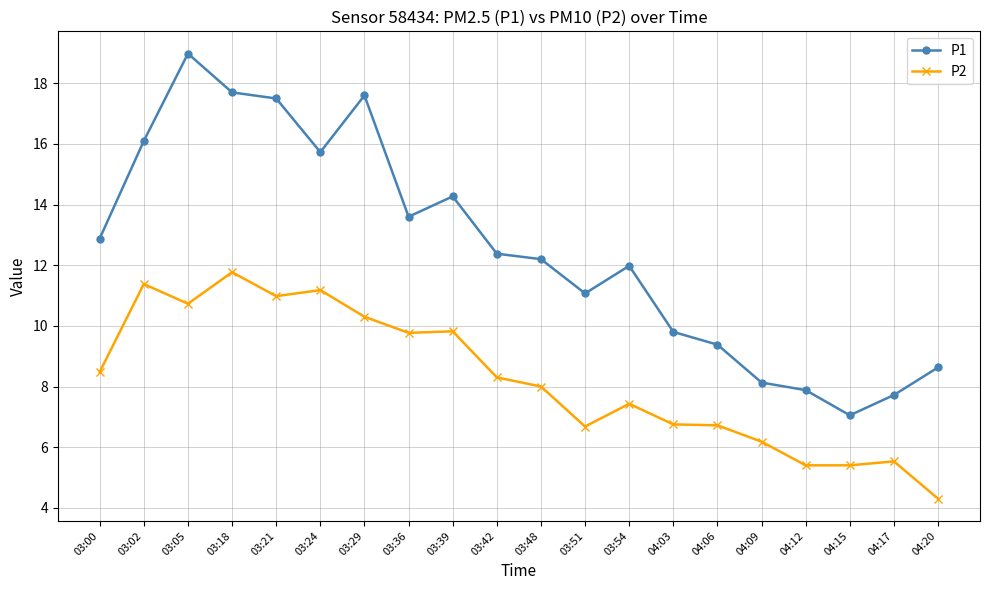

What is the difference between the maximum and minimum values in the P1 series?

11.9